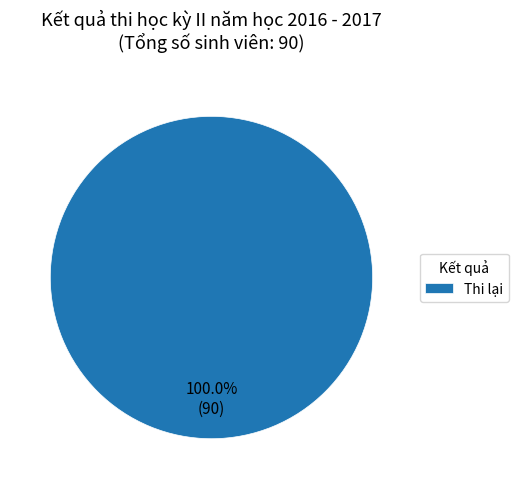

Which slice represents more than half of the pie?

Thi lại